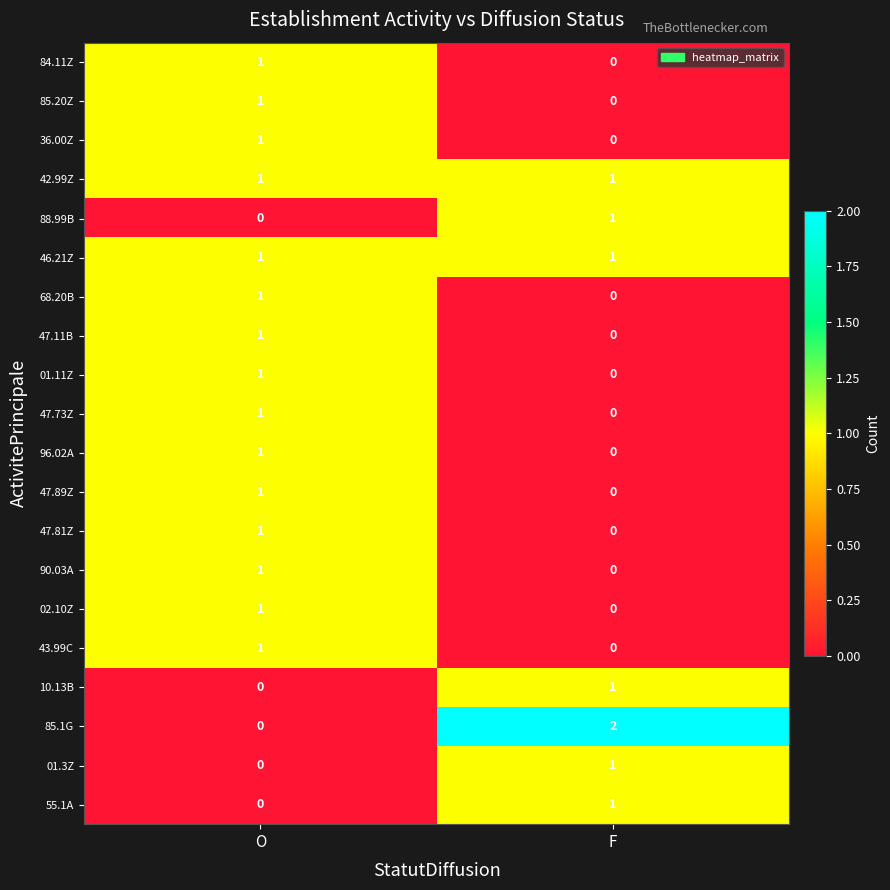

What is the total value across all series at O?

15